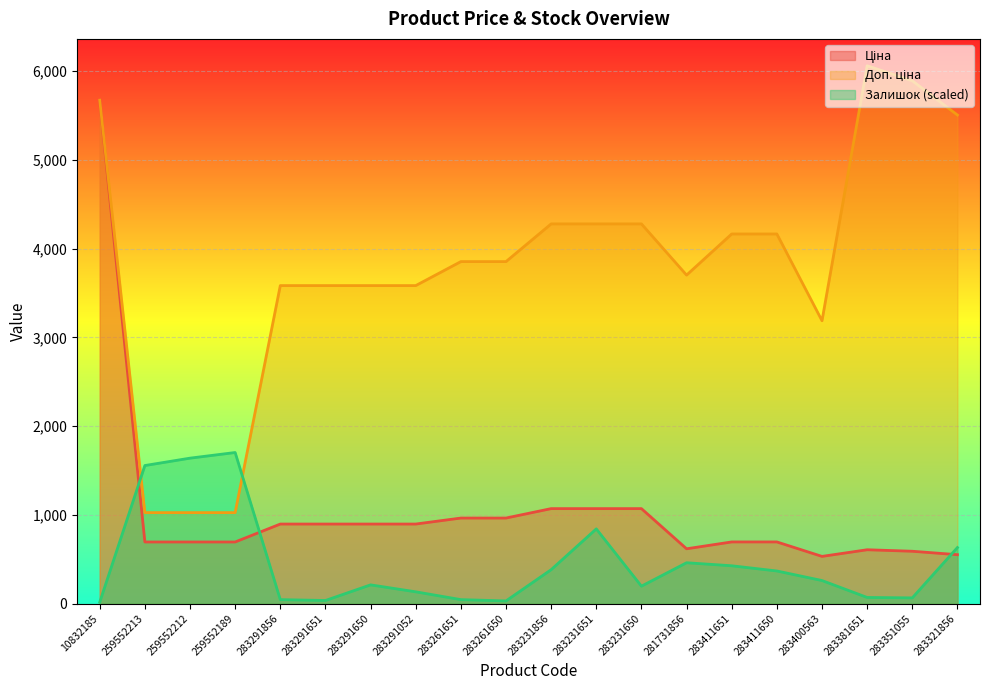

True or false: Доп. ціна has a value of 645.1 at 259552189.

False